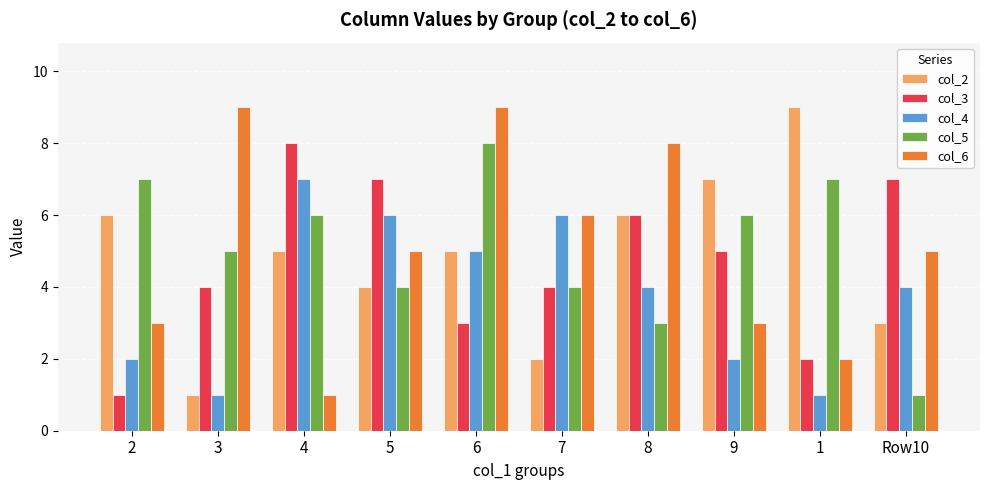

The col_5 series shows 6 at 4. True or false?

True